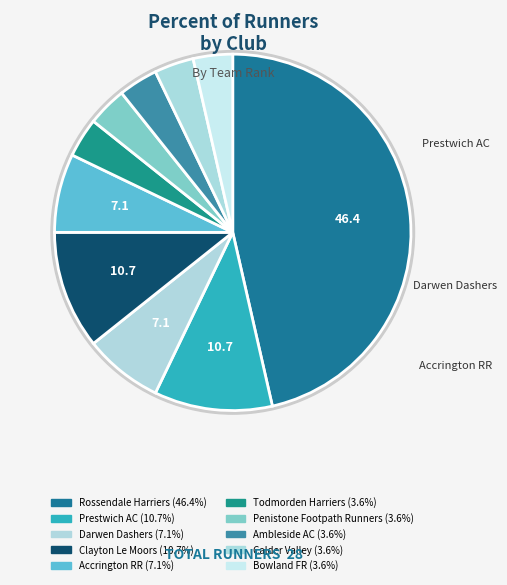

True or false: Prestwich AC accounts for 11% of the total.

True